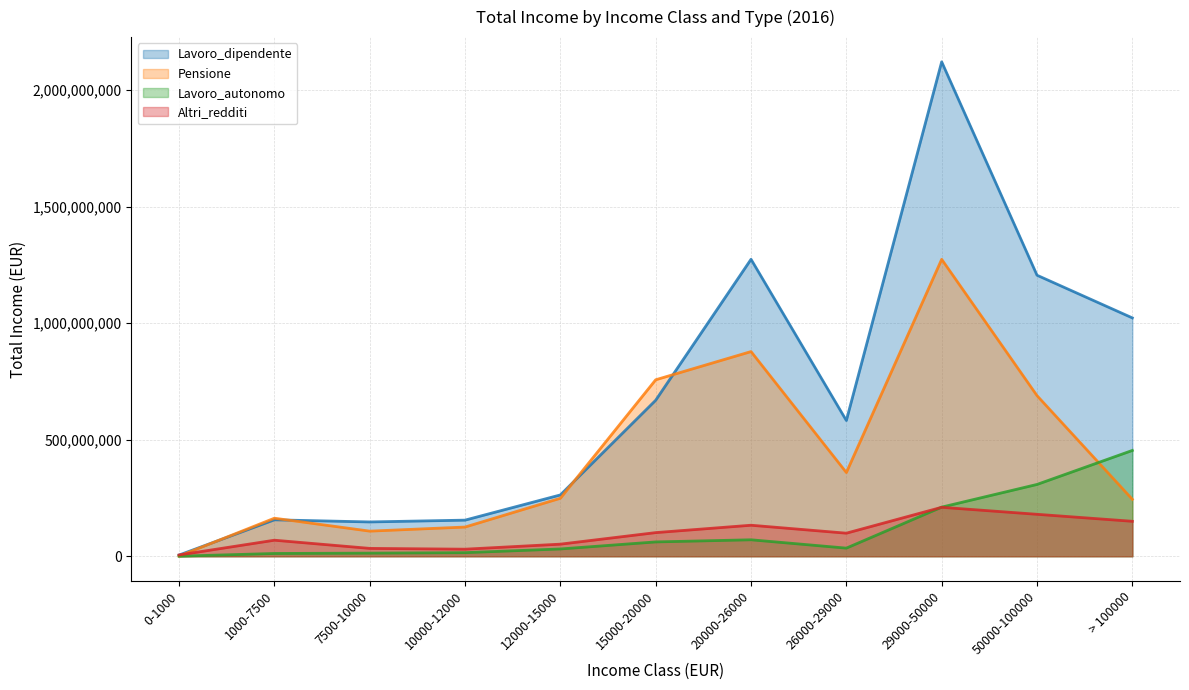

What value does the Lavoro_autonomo series have at 20000-26000, to the nearest 10?

70686140